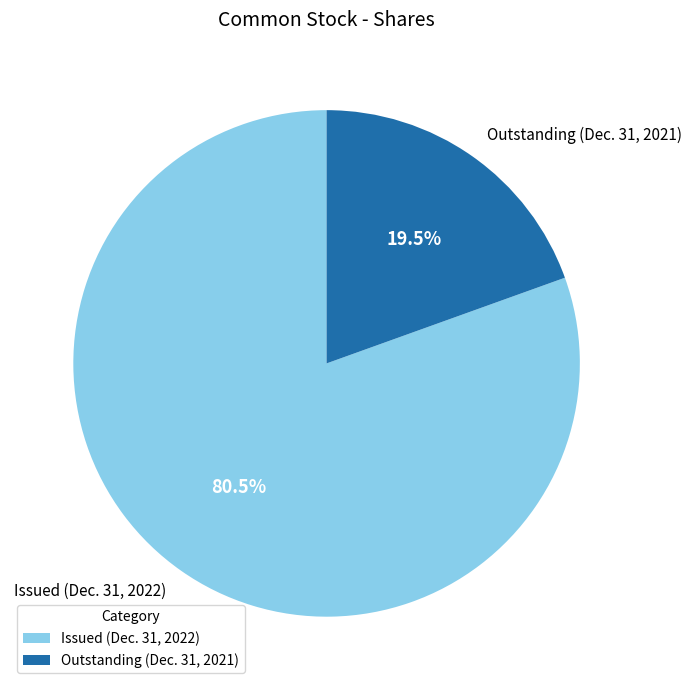

What percentage is NOT represented by Issued (Dec. 31, 2022)?

19.5%